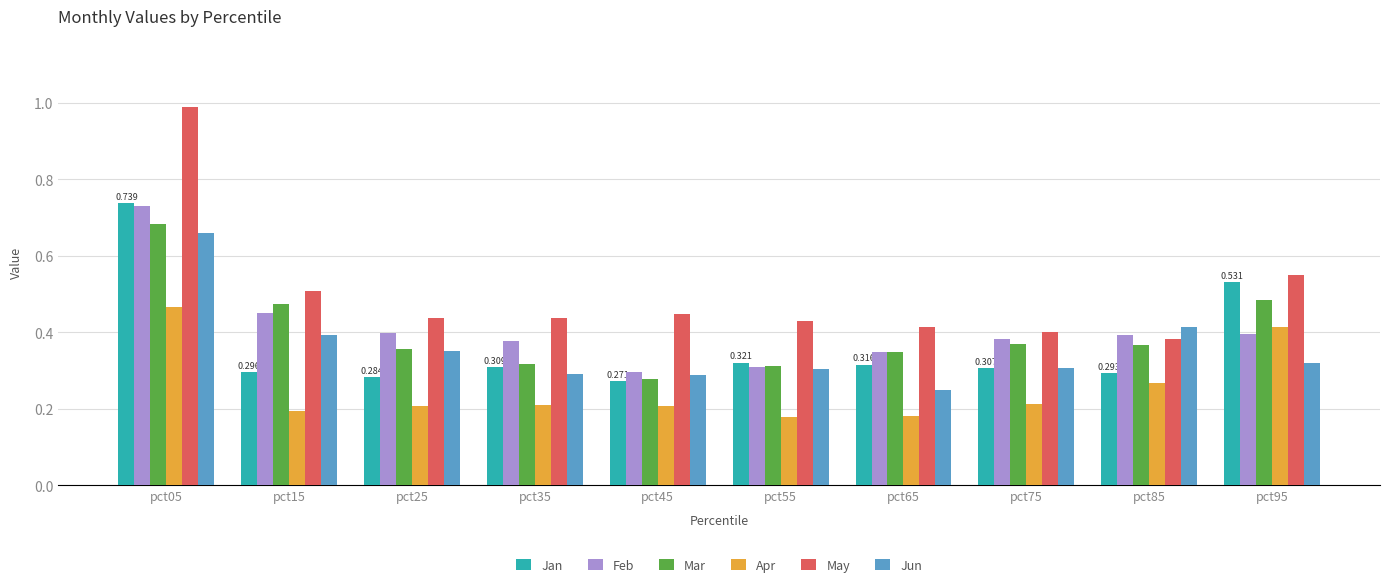

Which series has the largest range (max minus min)?

May